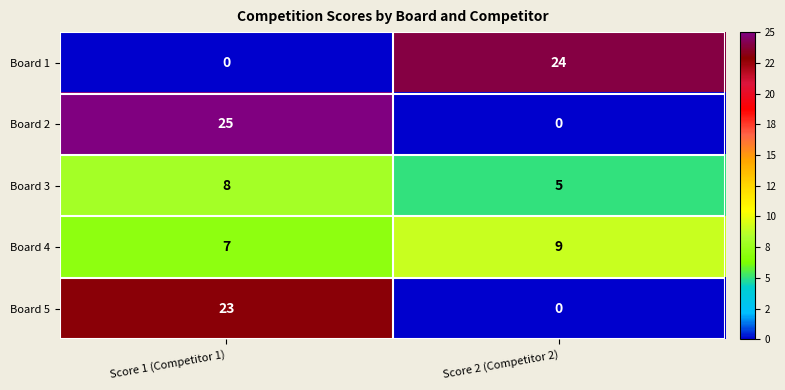

What is the sum of all Board 5 values?

23